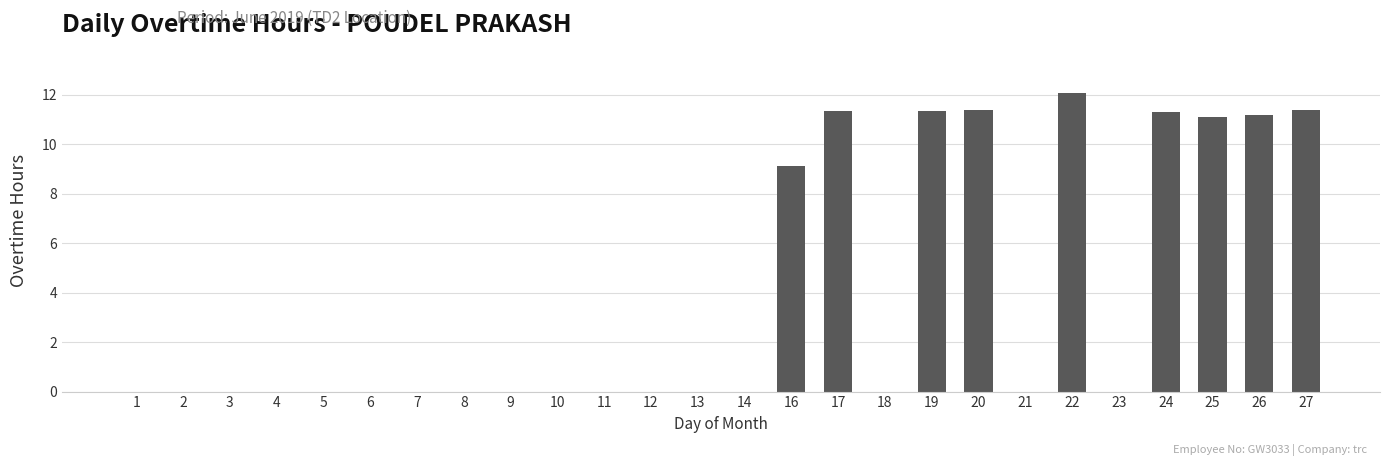

At which label is the value closest to 6?

16